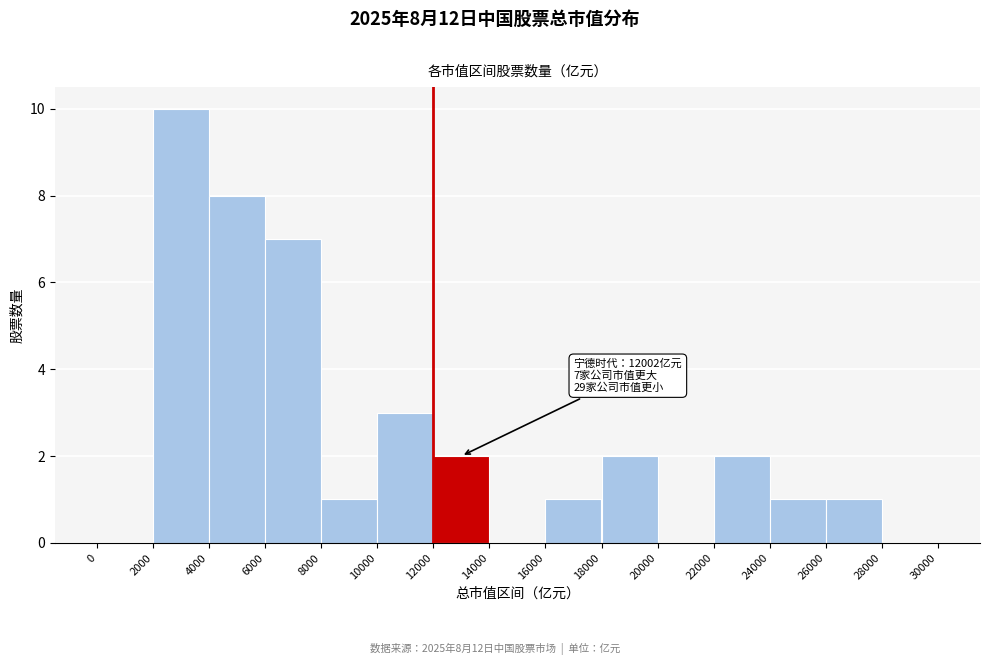

Which range on the x-axis has the tallest bar?

2000 to 4000